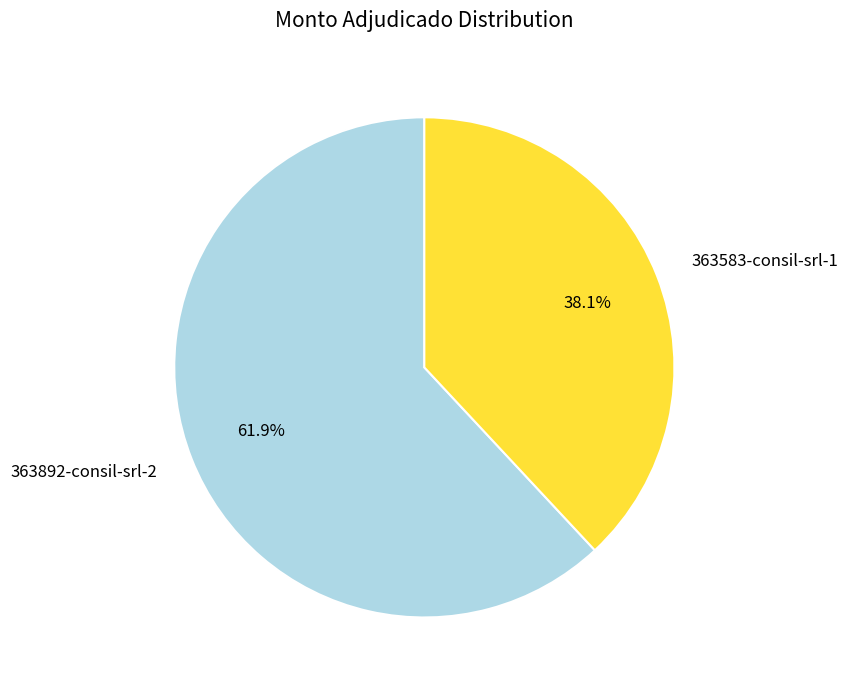

How many segments does this pie chart have?

2